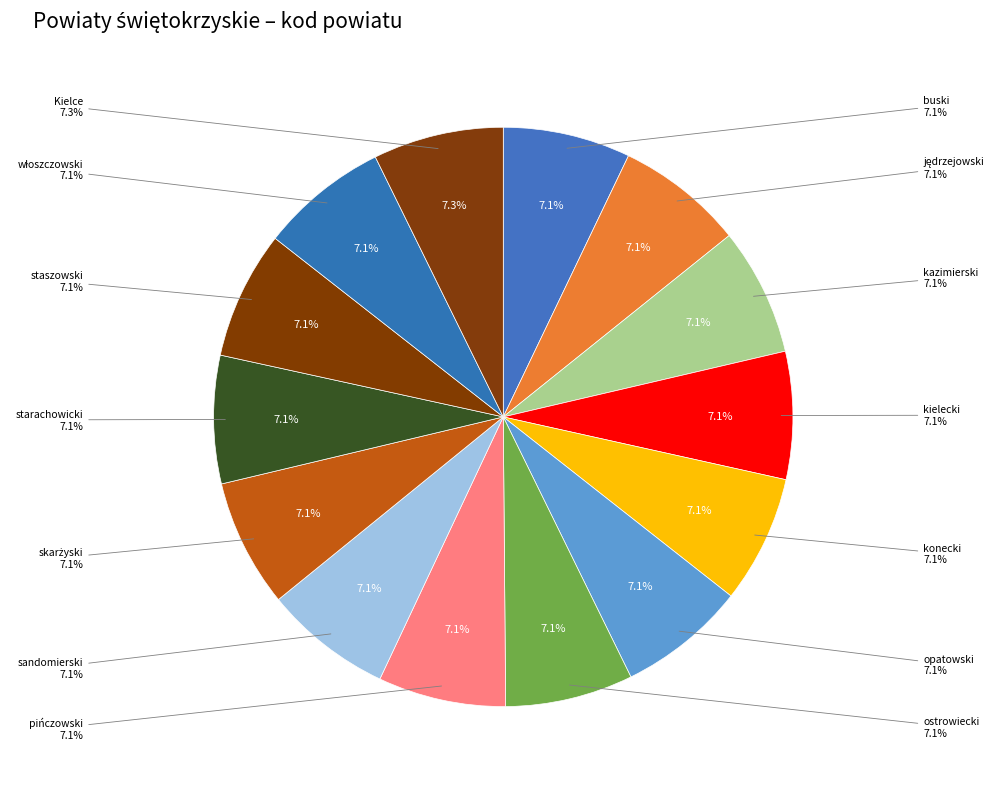

Which slice is the largest?

Kielce